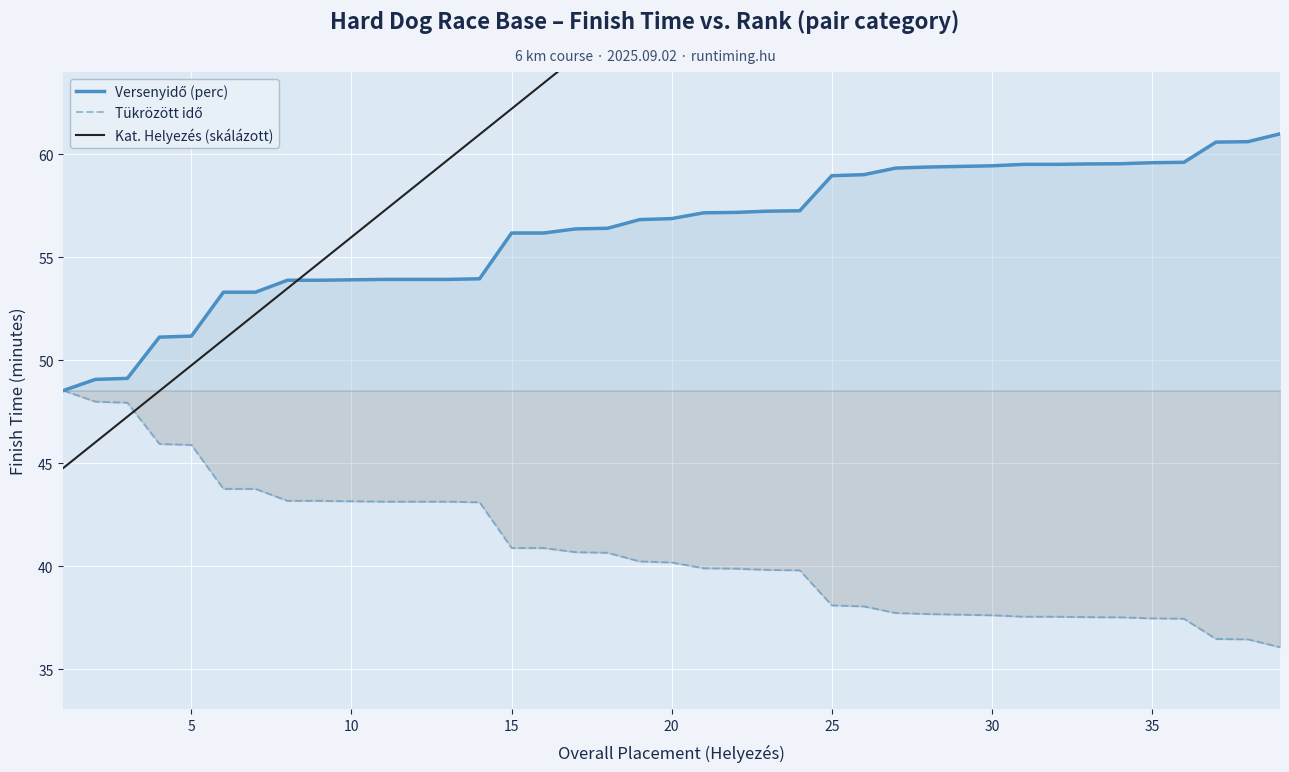

At which label is Kat. Helyezés (skálázott) closest to 68?

20